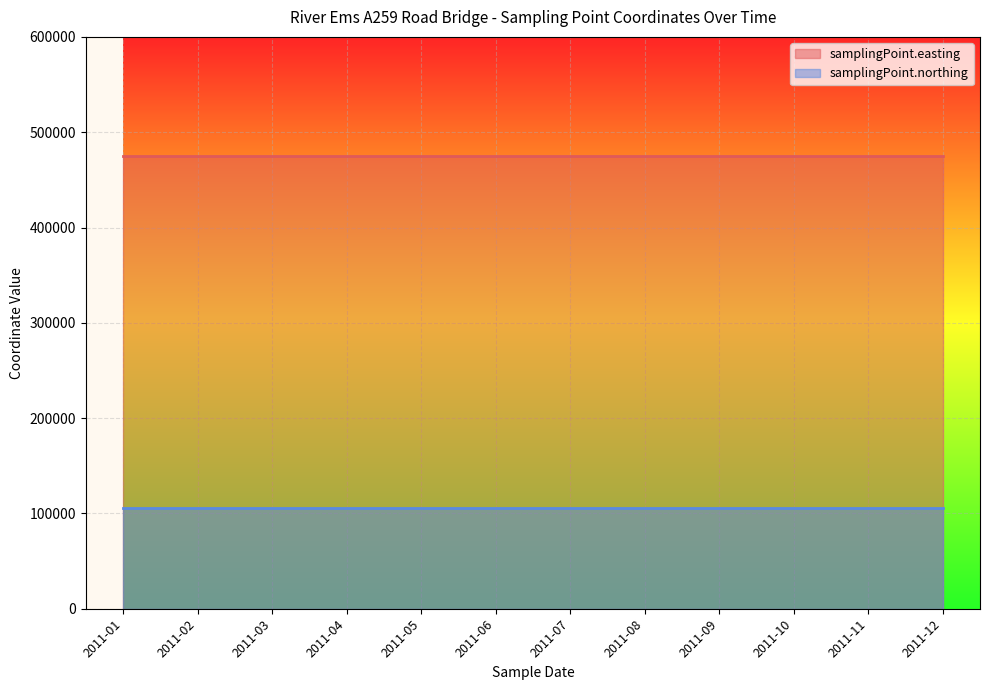

The samplingPoint.northing series shows 69718 at 2011-07. True or false?

False